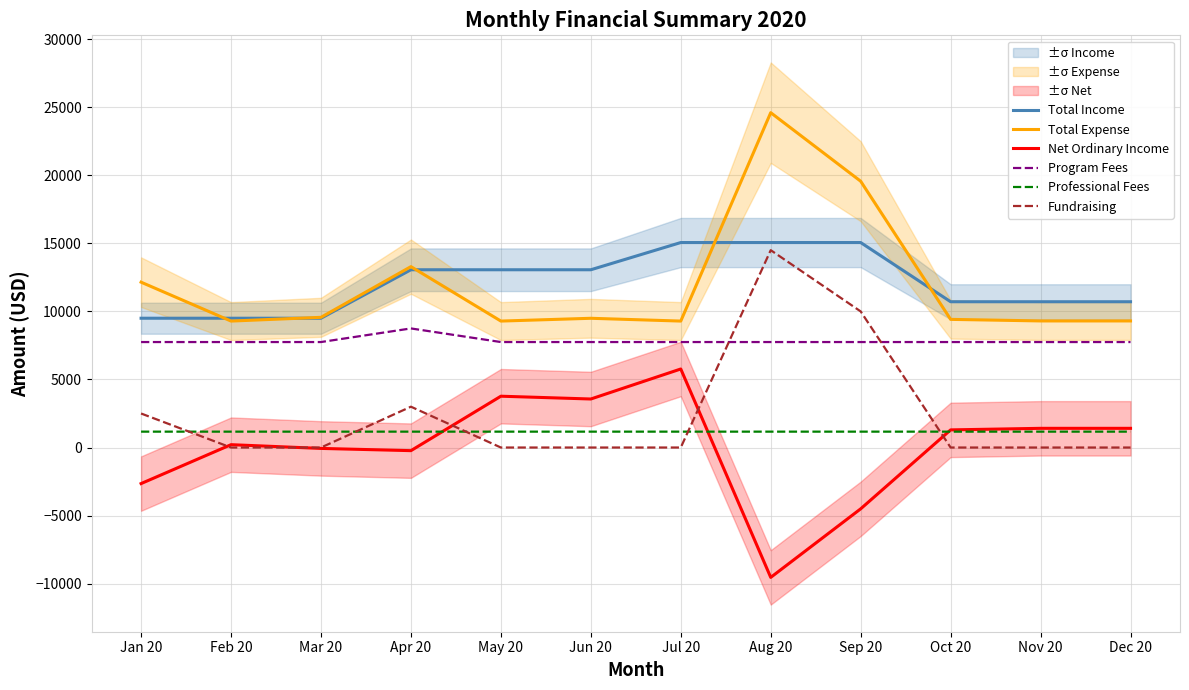

Is the value of Program Fees at Oct 20 greater than the value of Net Ordinary Income at May 20?

Yes